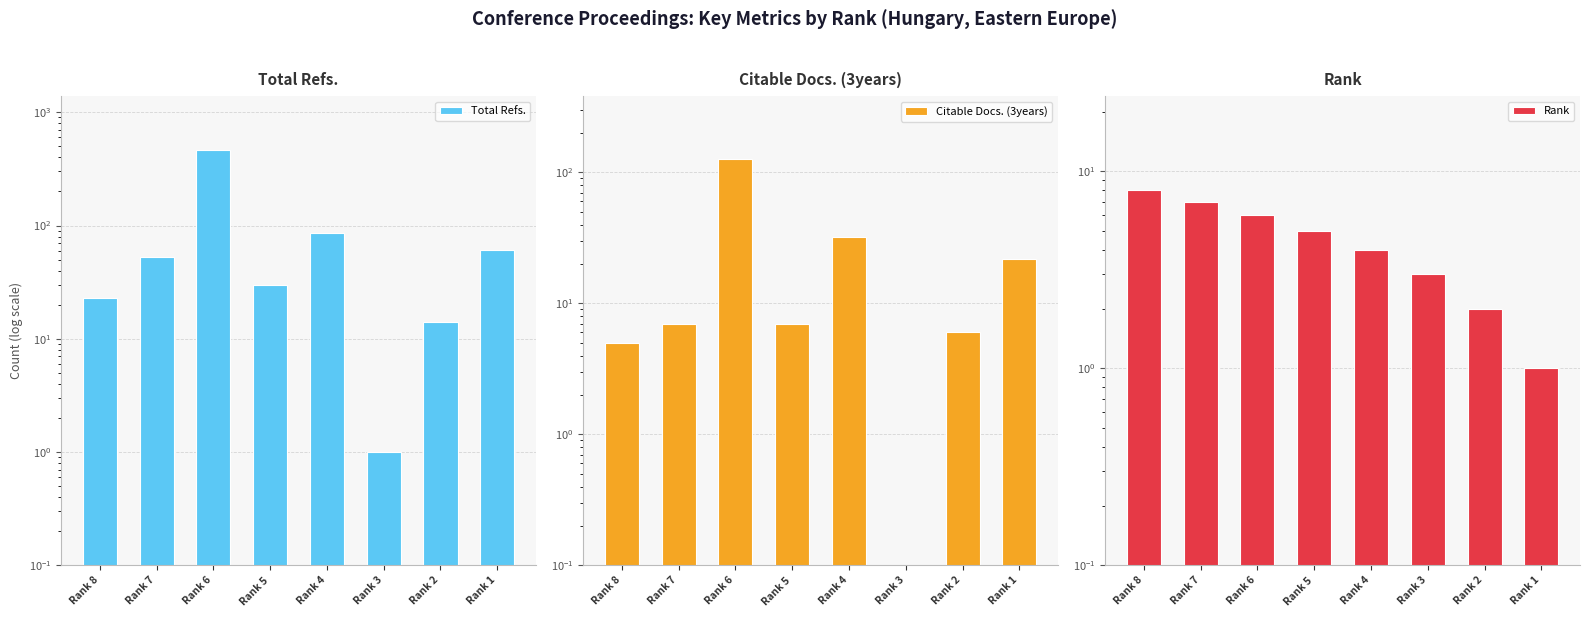

Which series has the widest spread of values?

Total Refs.